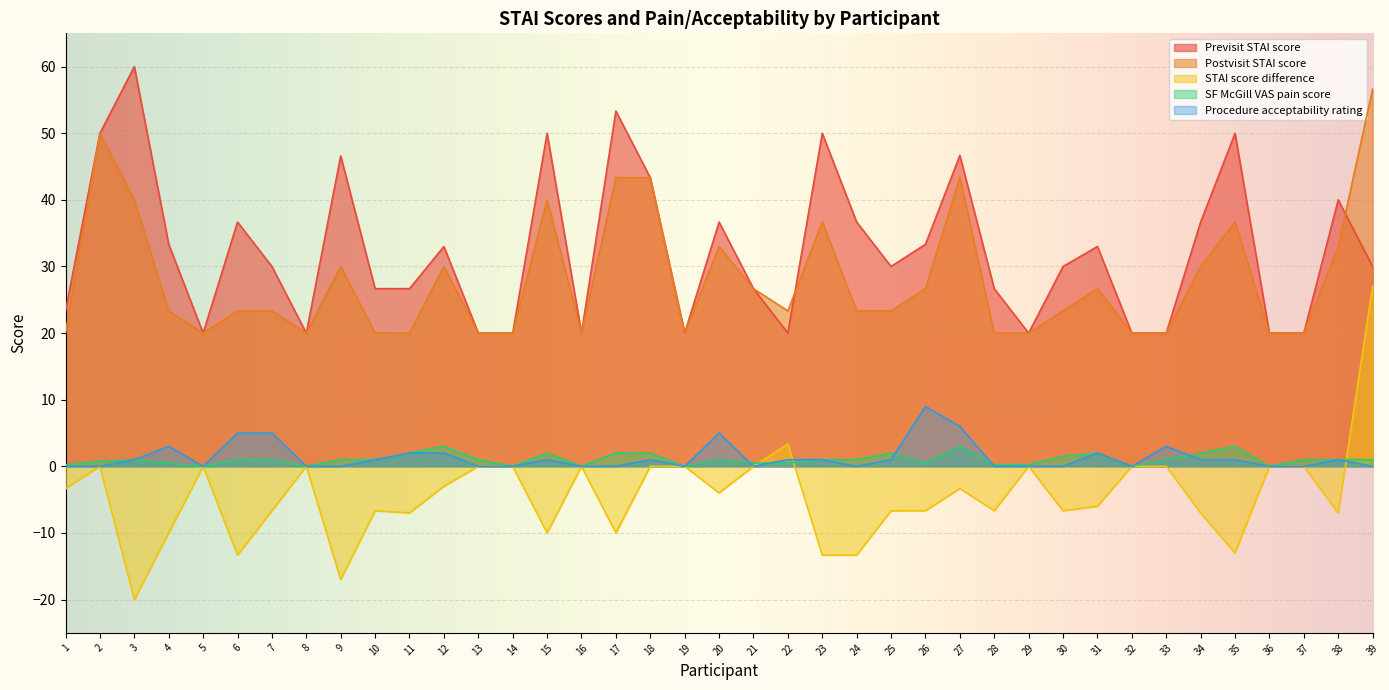

Between 7 and 12, which series saw the biggest shift?

Postvisit STAI score